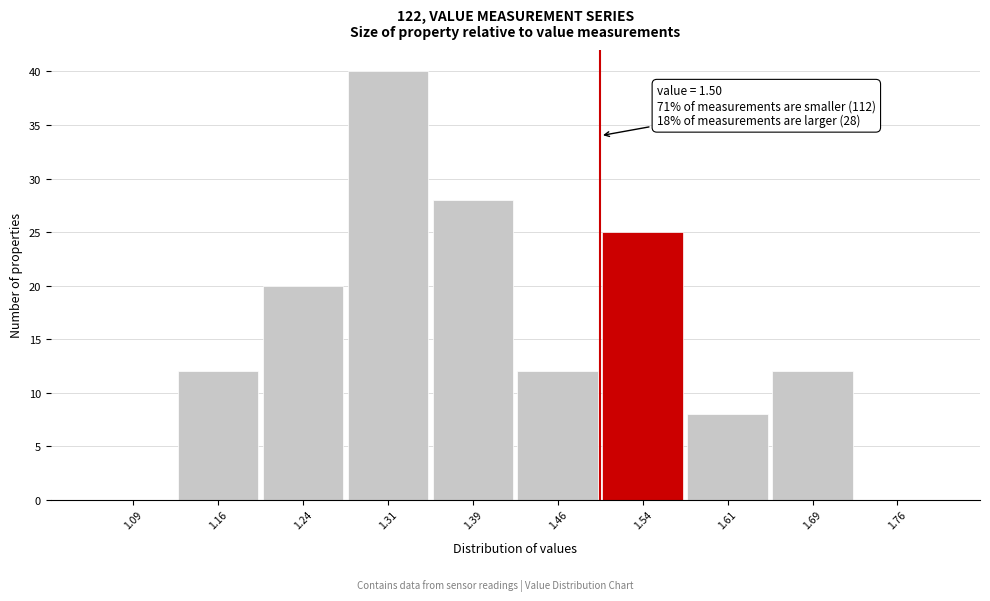

Which range on the x-axis has the tallest bar?

1.275 to 1.350